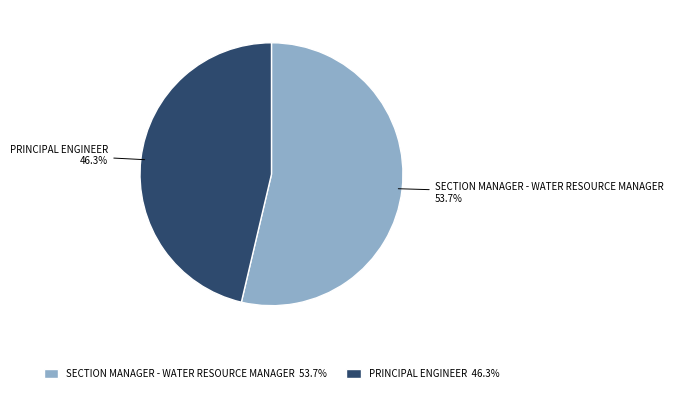

What is the total percentage of PRINCIPAL ENGINEER 46.3% and SECTION MANAGER - WATER RESOURCE MANAGER 53.7%?

100.0%